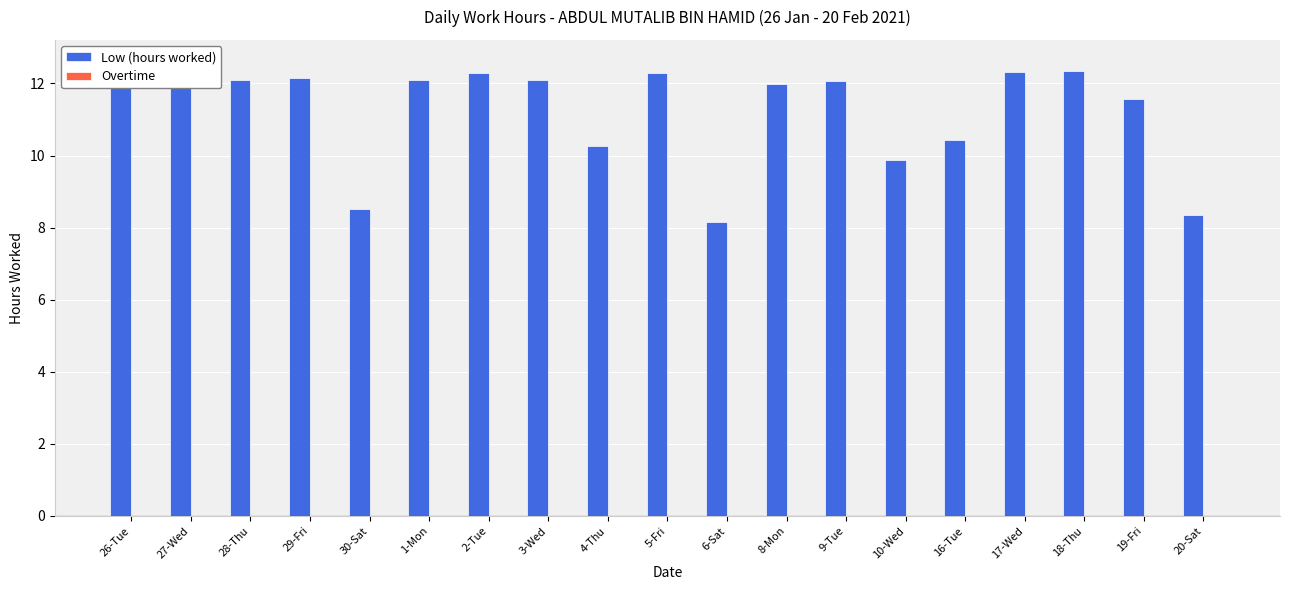

At which category is the sum across all series the highest?

26-Tue